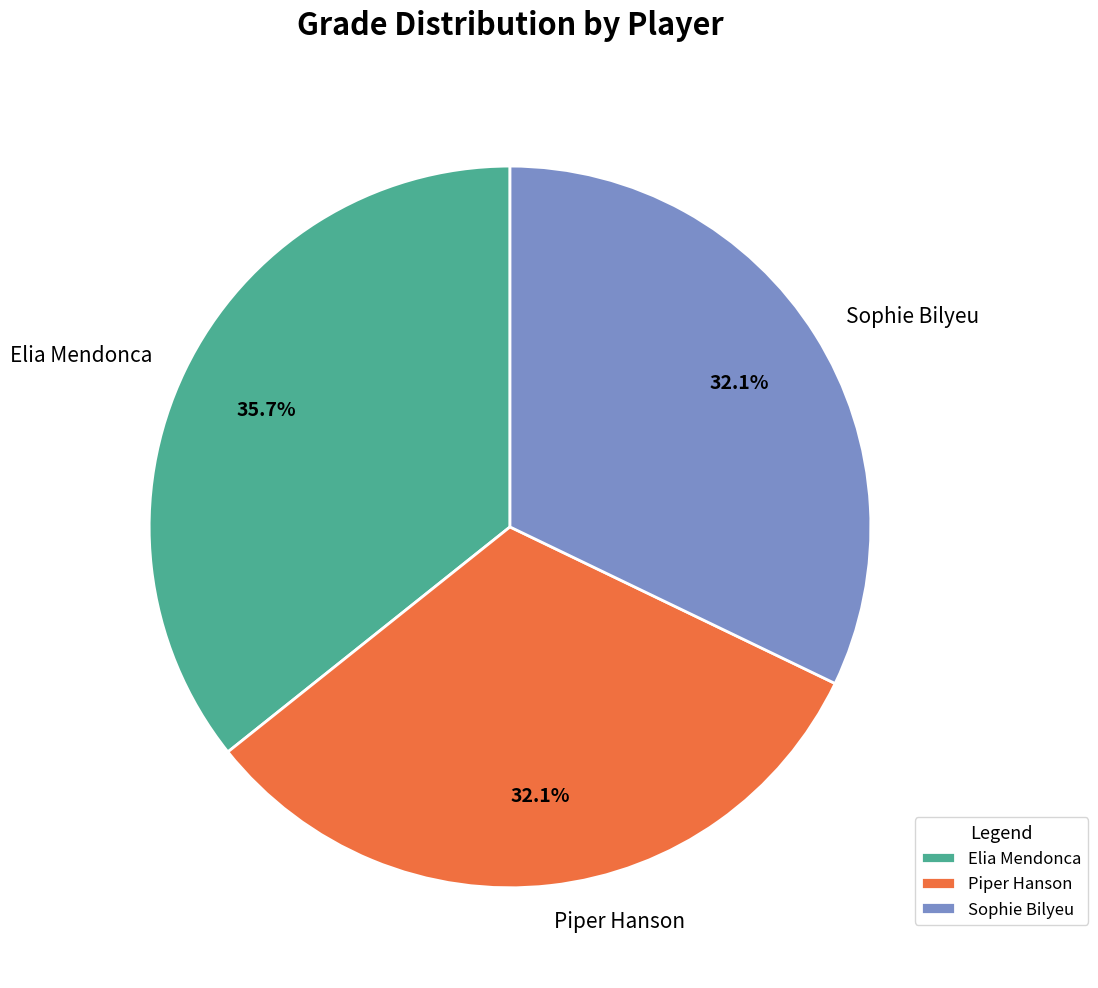

Count the number of slices in the pie.

3